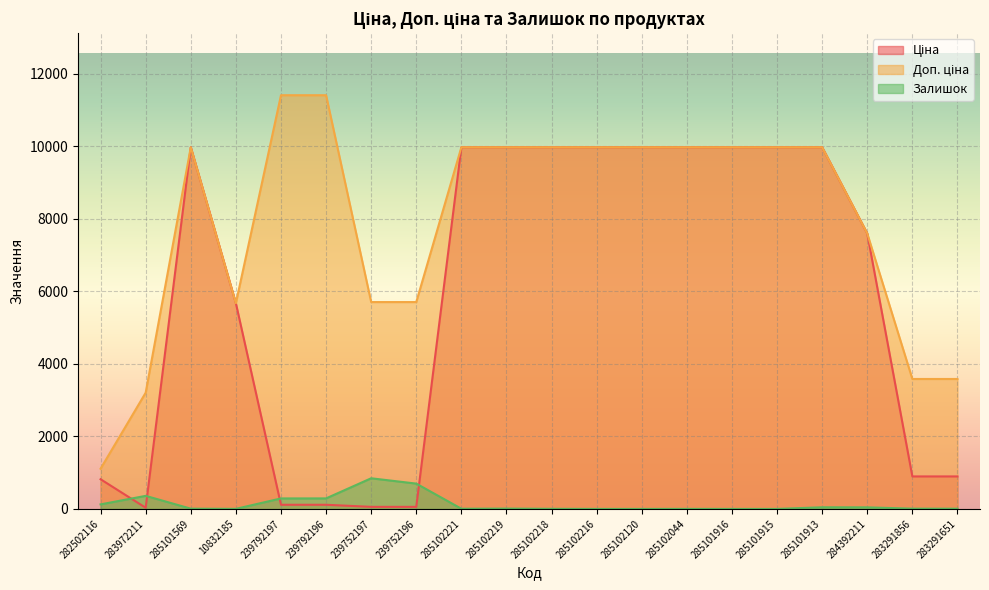

True or false: Ціна has more than 0 points higher than both neighbors.

True